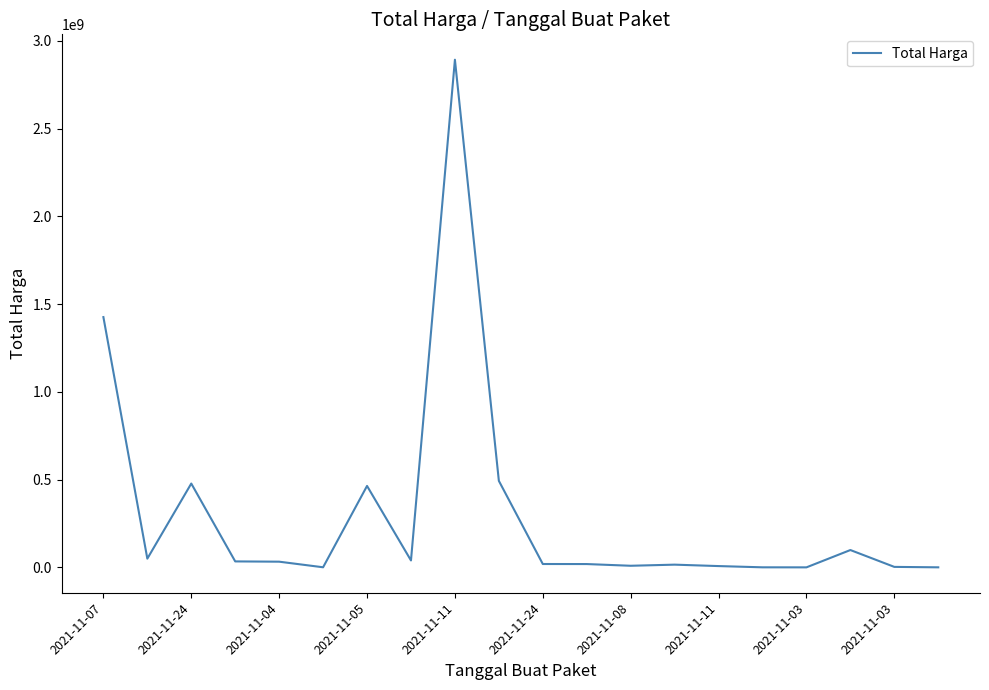

What is the difference between the maximum and minimum values?

2892044000